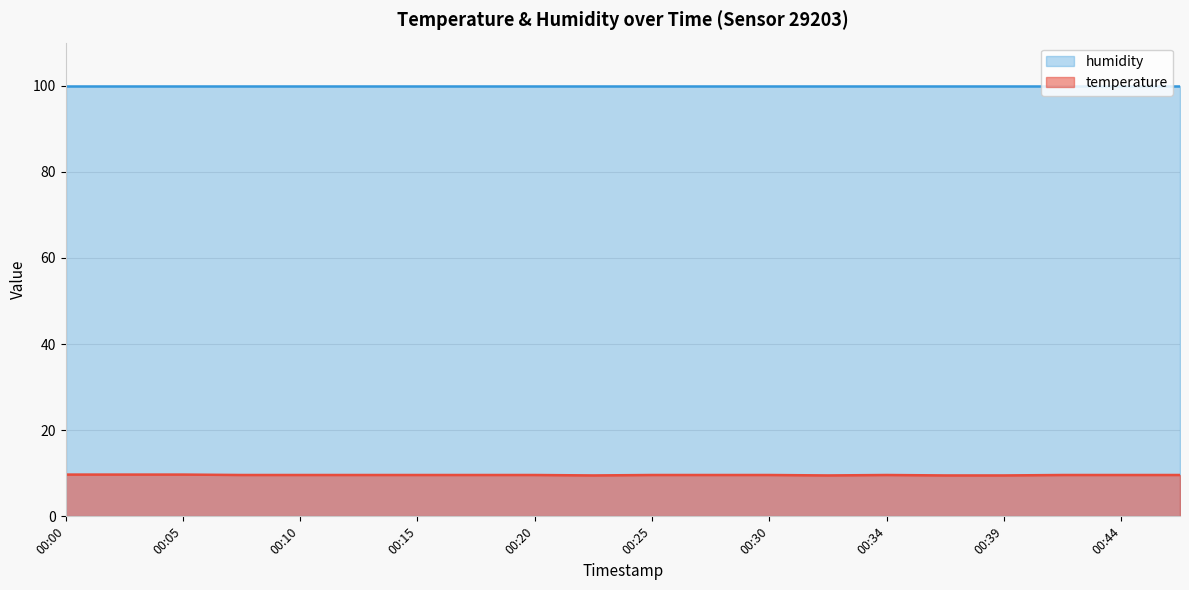

How many lines are shown in the chart?

2